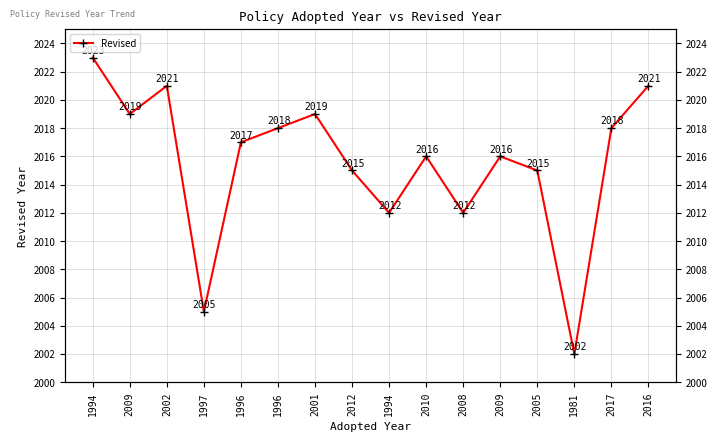

Approximately how many times larger is the value at 2009 compared to 2008?

1.0